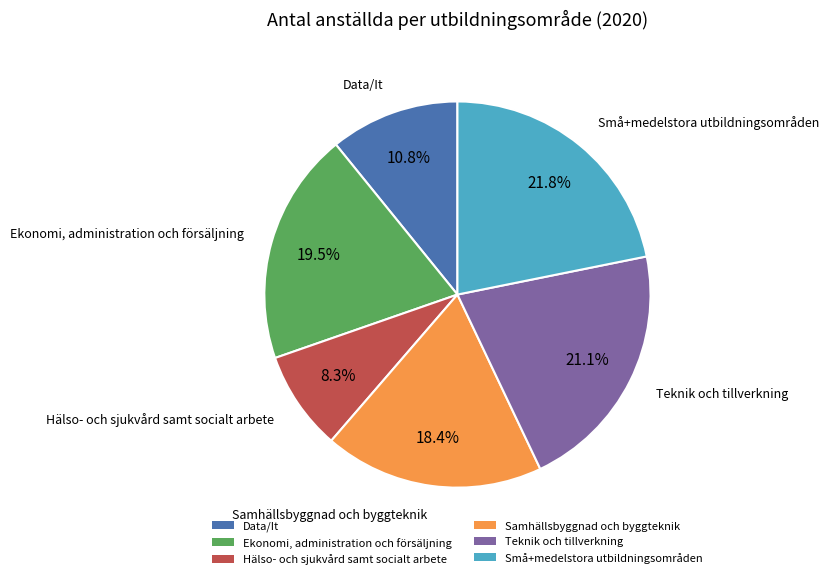

To the nearest percent, what is the average slice percentage?

17%